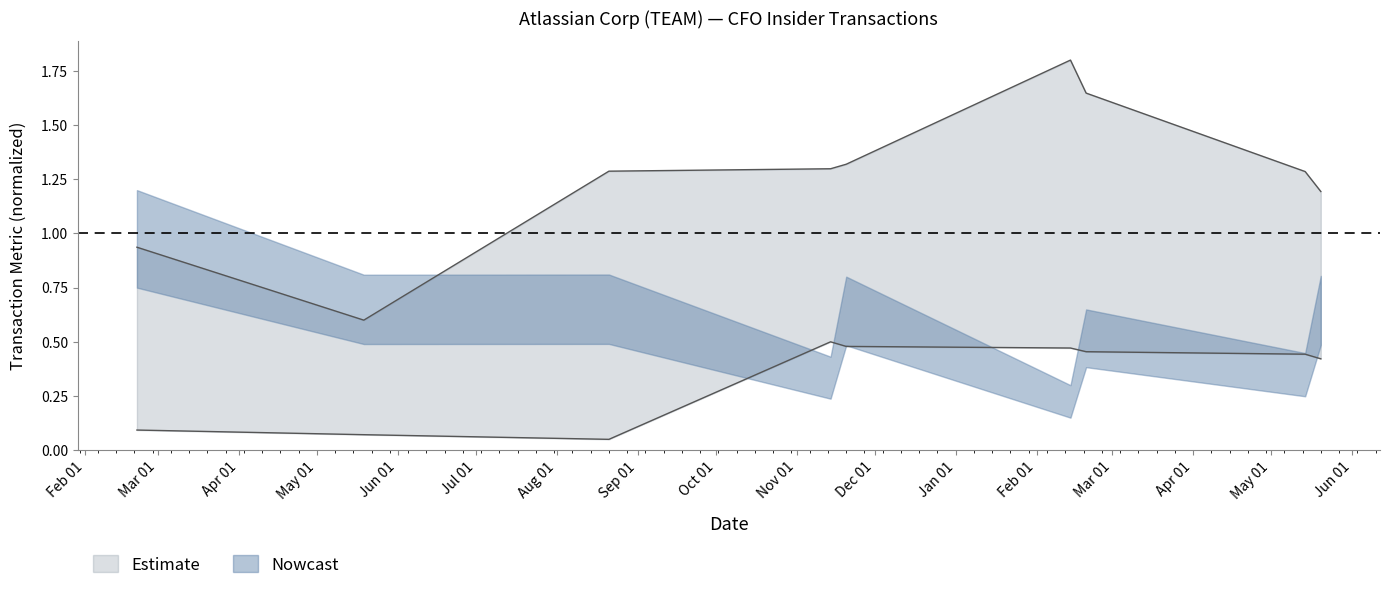

How many interior local valleys does the transactionPricePerShare series have?

1